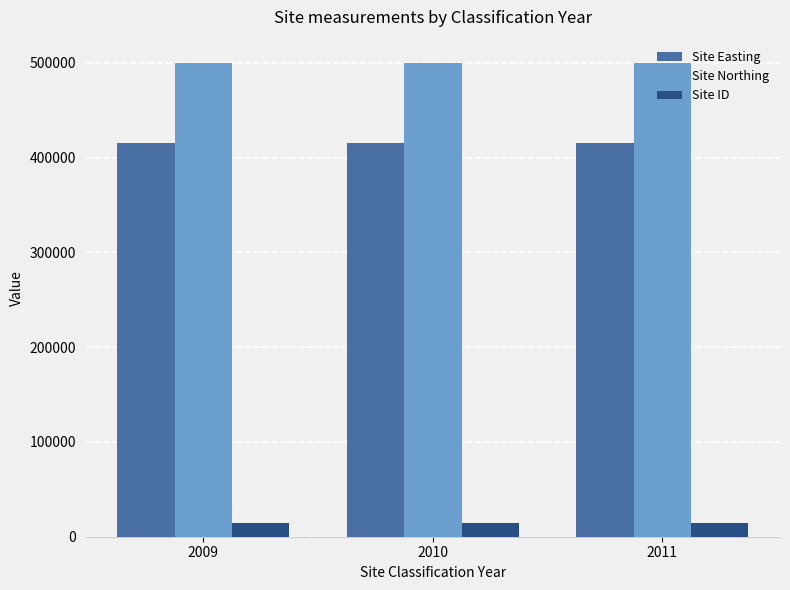

What are all the series names shown in the legend?

Site Easting, Site Northing, Site ID